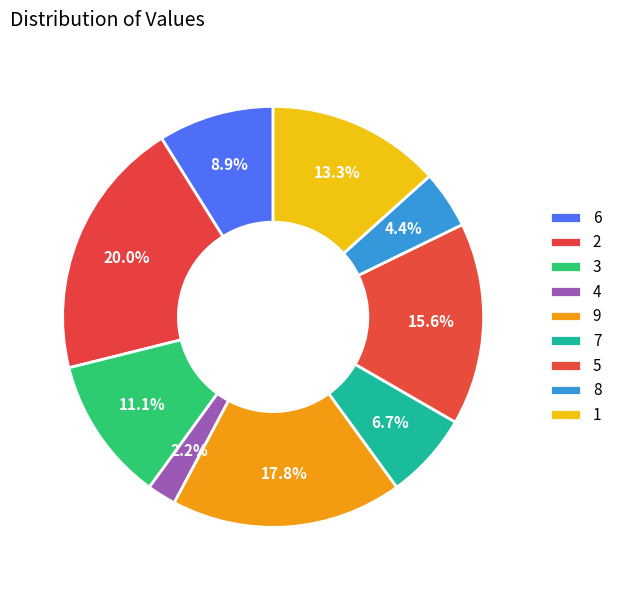

Which has a higher value, 7 or 3?

3